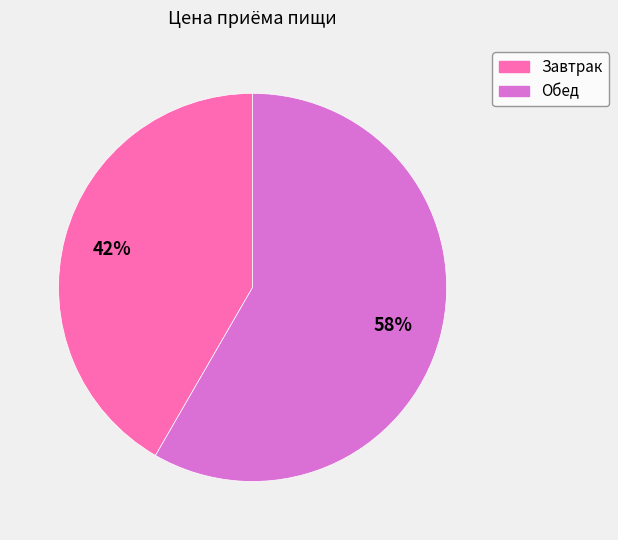

What percentage is the Обед slice, to the nearest percent?

58%